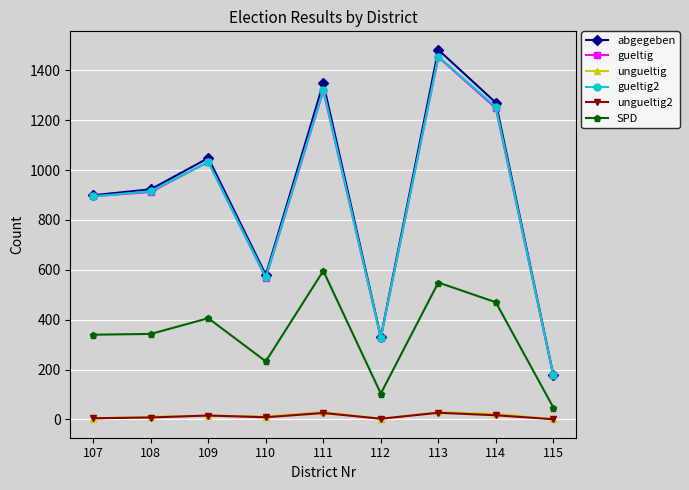

What is the average value of the ungueltig2 series?

12